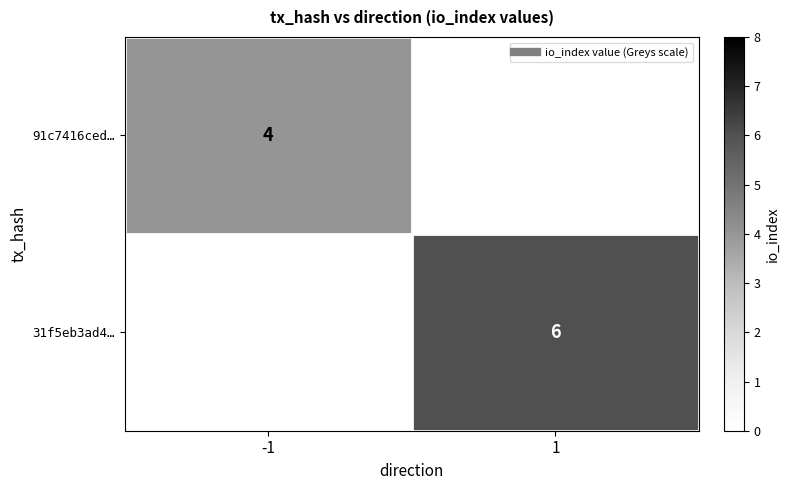

At how many categories does at least one series exceed 5?

1